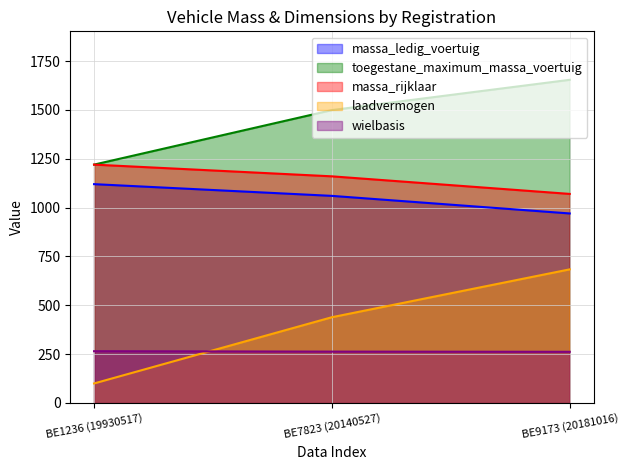

What is the label of the 3rd point from the right?

BE1236 (19930517)